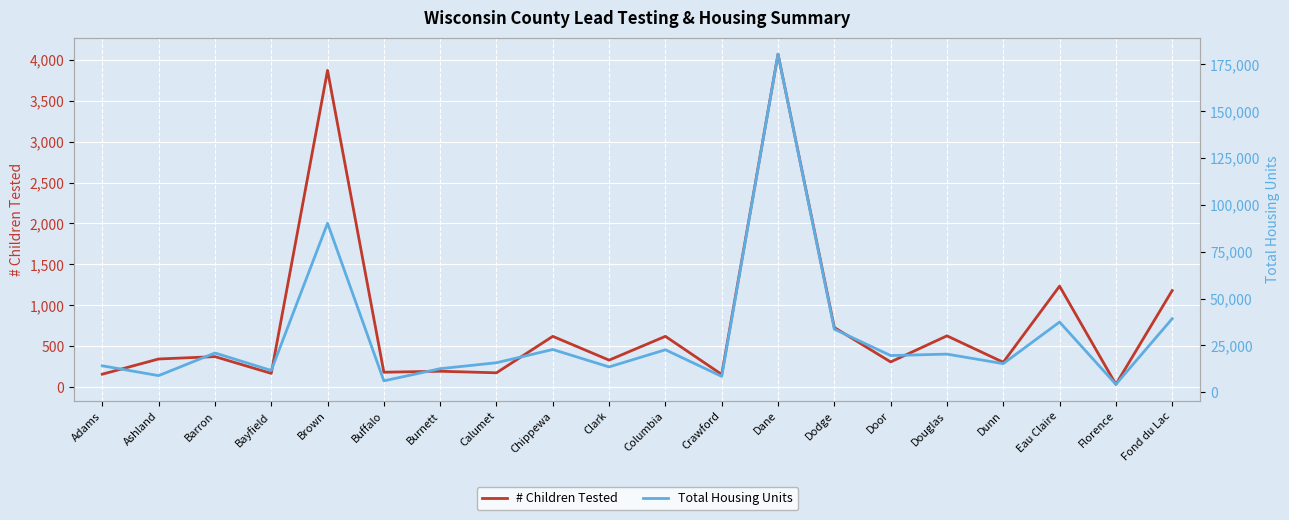

True or false: # Children Tested has a value of 498 at Clark.

False